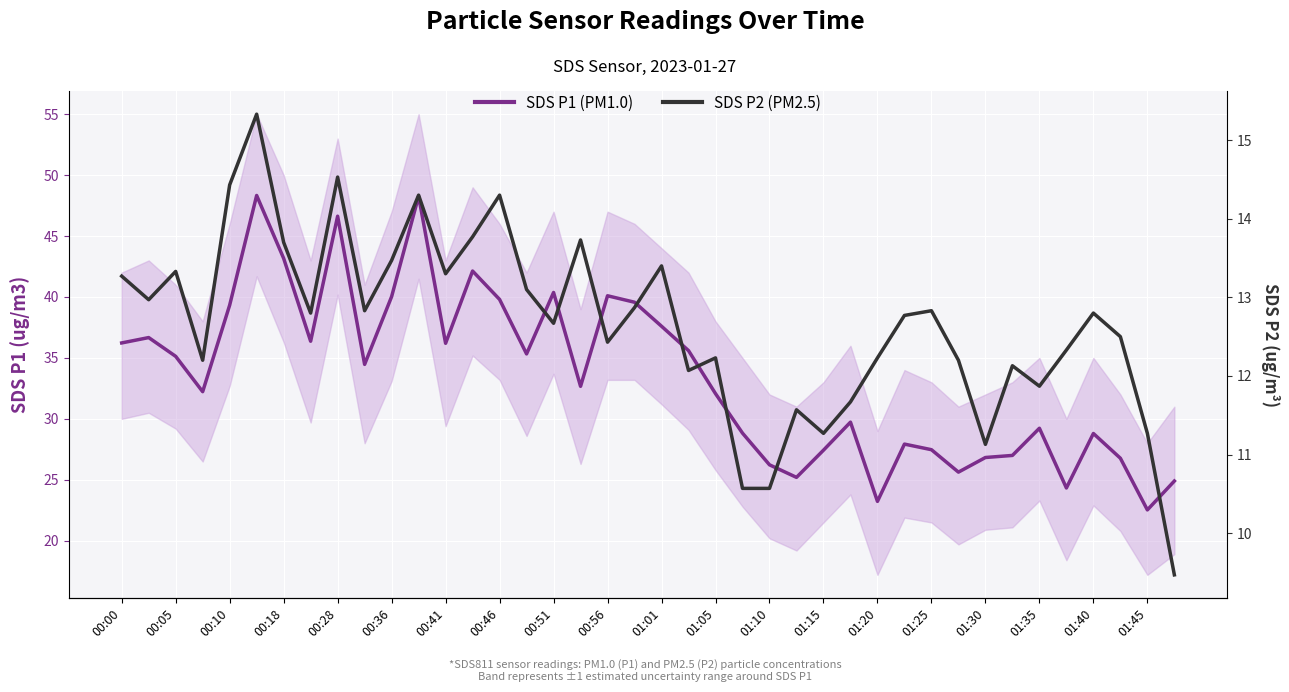

How many values in the SDS P1 (PM1.0) series are below 34?

20